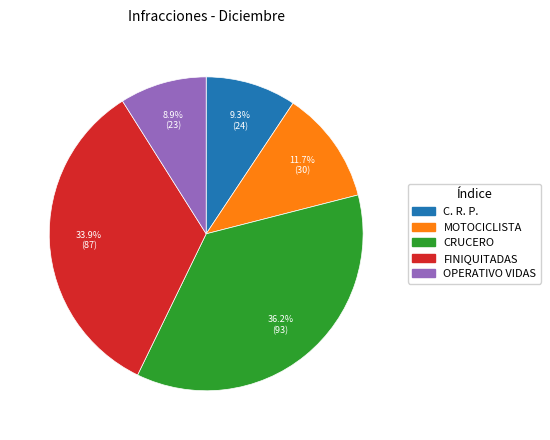

How many segments does this pie chart have?

5